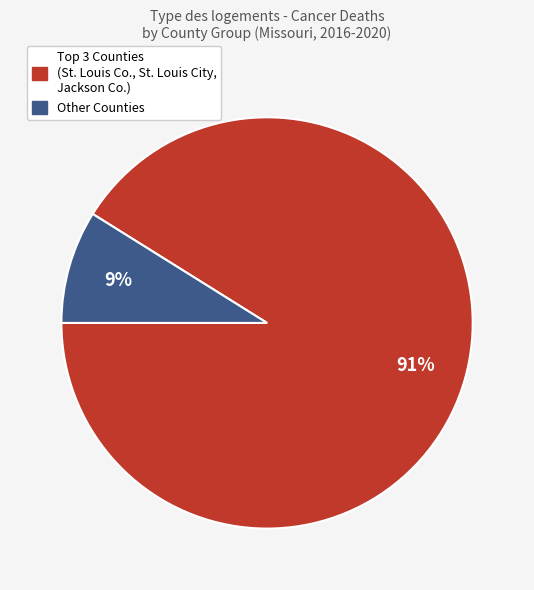

To the nearest percent, what is the difference between the largest and smallest slice percentages?

82%